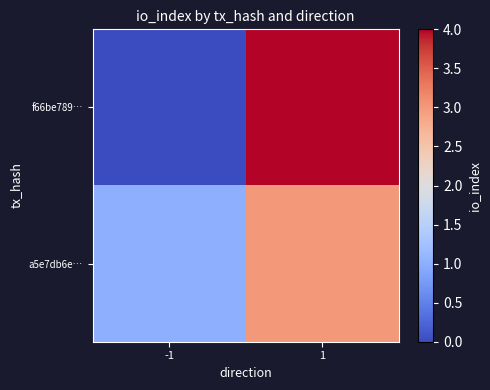

At which category is the sum across all series the highest?

1